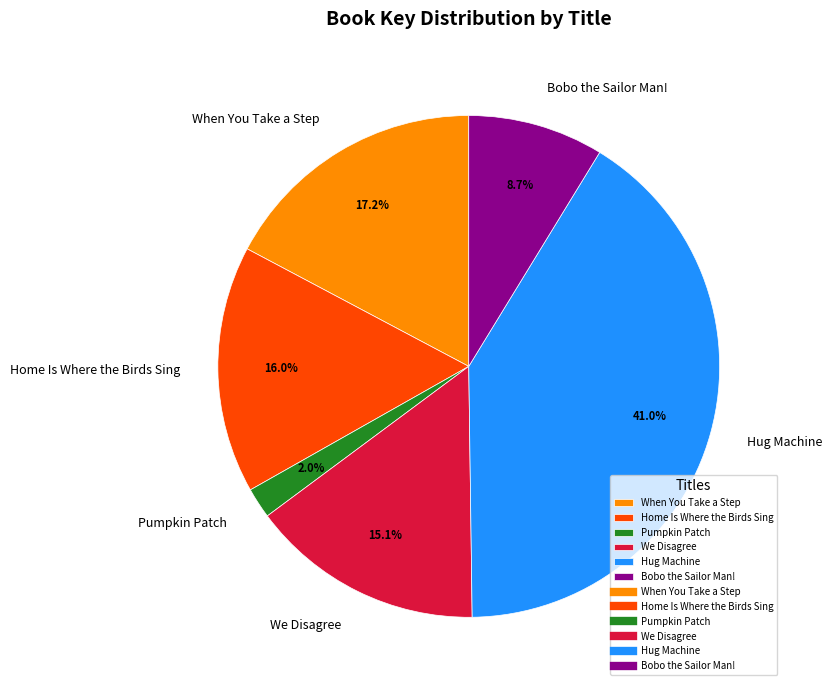

Combined, what portion of the pie is Hug Machine and We Disagree?

56.1%